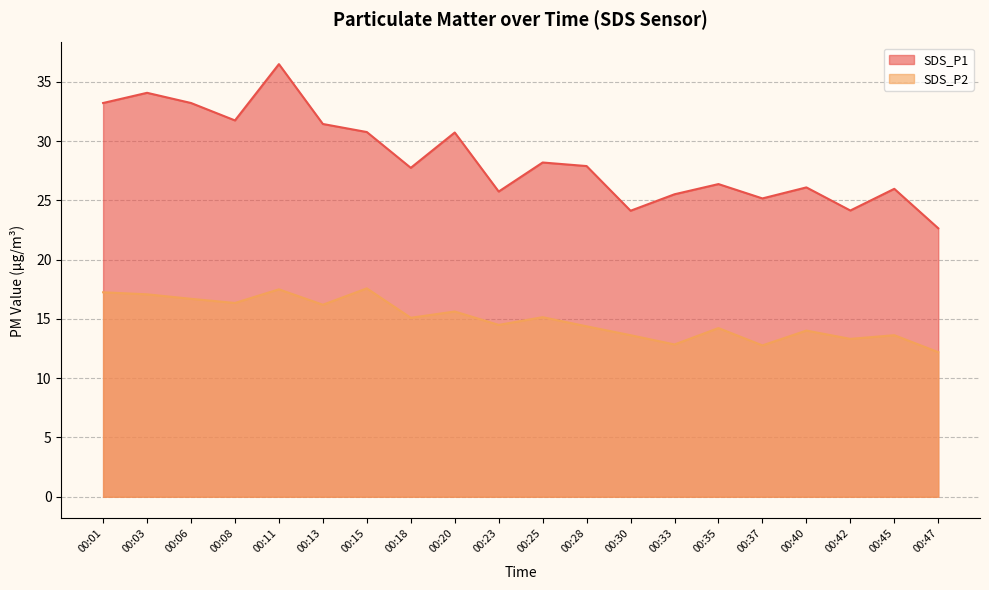

Reading left to right, list all the values displayed in this chart.

SDS_P1: 33.2	34.1	33.2	31.8	36.5	31.4	30.8	27.8	30.7	25.8	28.2	27.9	24.1	25.5	26.4	25.2	26.1	24.1	26.0	22.6
SDS_P2: 17.2	17.1	16.7	16.4	17.5	16.2	17.6	15.1	15.6	14.5	15.2	14.4	13.6	12.8	14.2	12.8	14.0	13.3	13.6	12.2